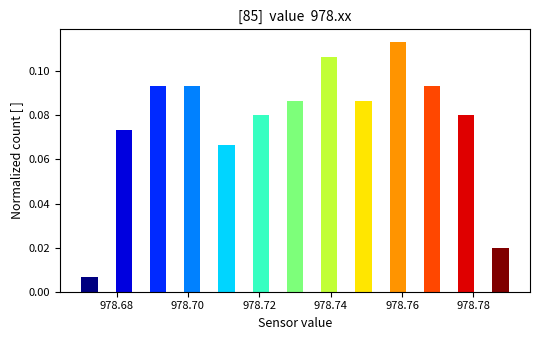

Around what value on the x-axis is the tallest bar? Give the approximate position of its centre, as read against the axis.

978.758